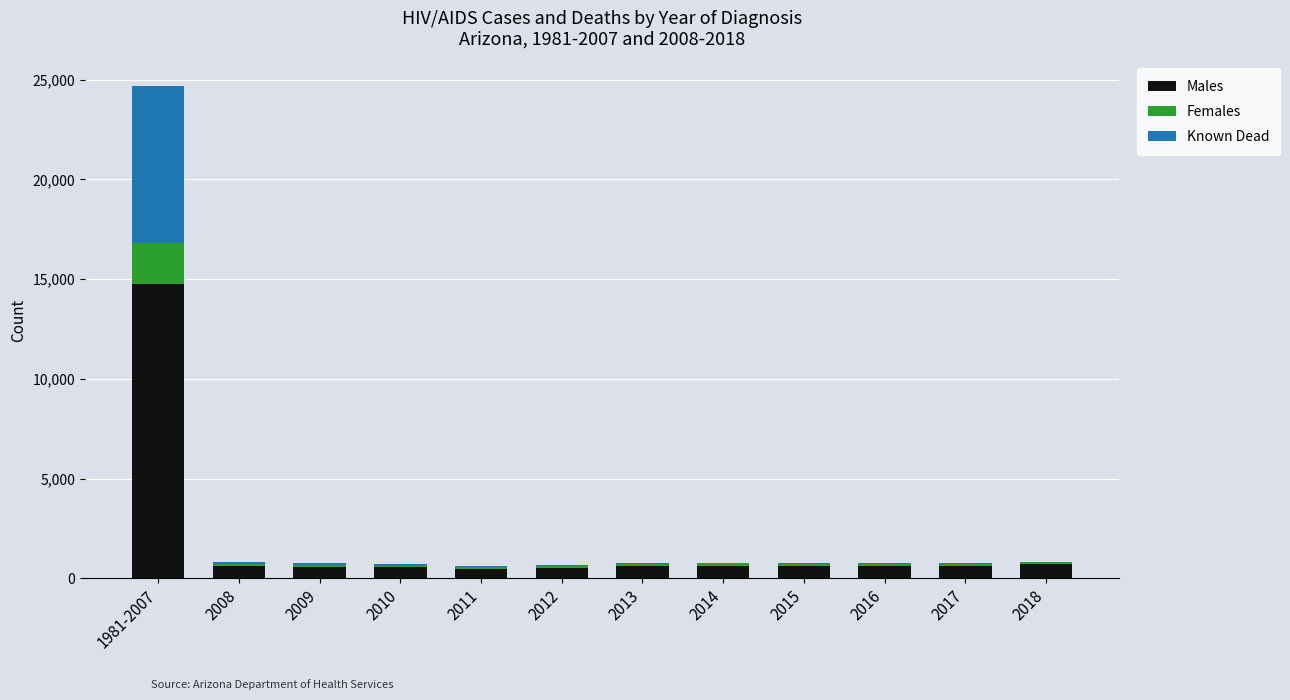

Which category has the highest value in the Males series?

1981-2007